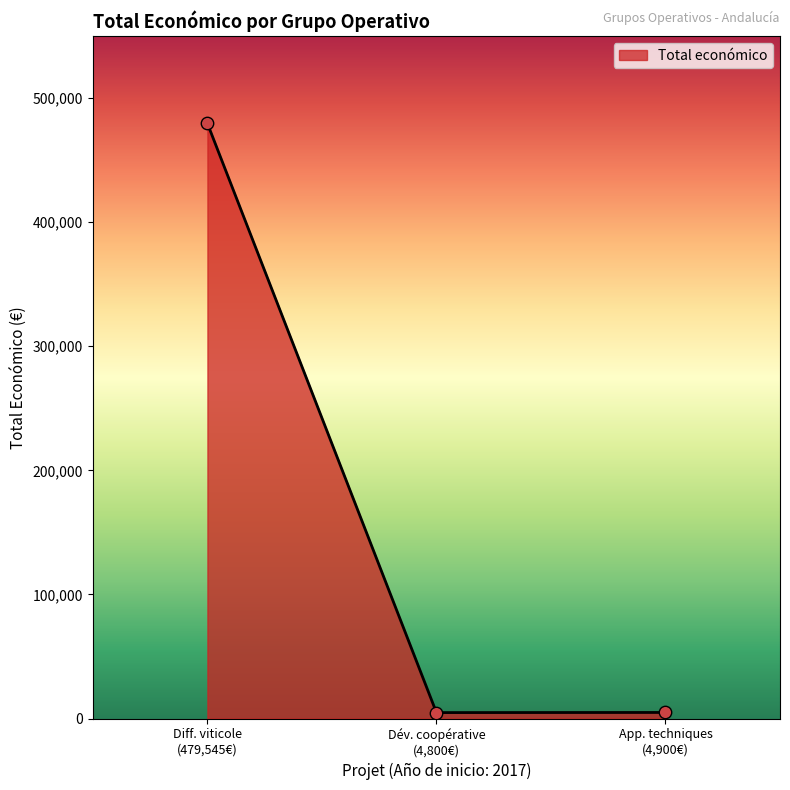

What is the sum of all values?

489245